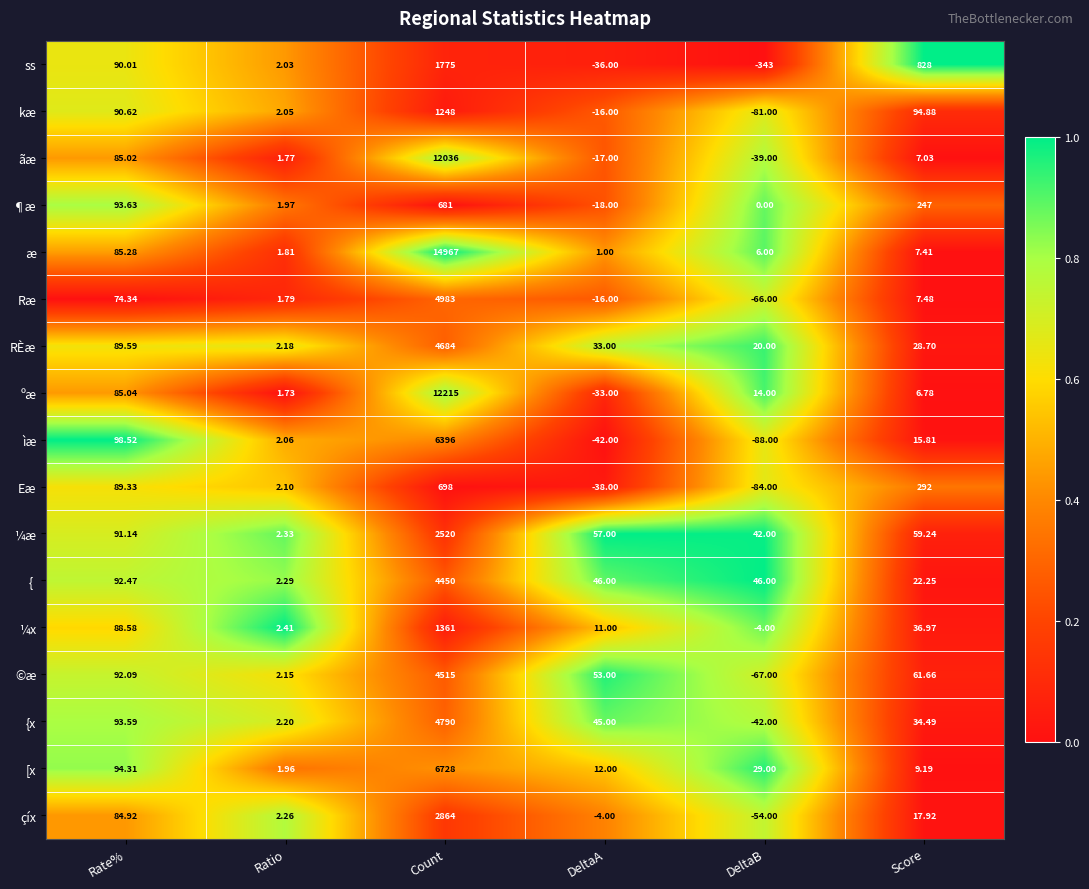

What is the difference between the highest and lowest values at Count?

14286.0